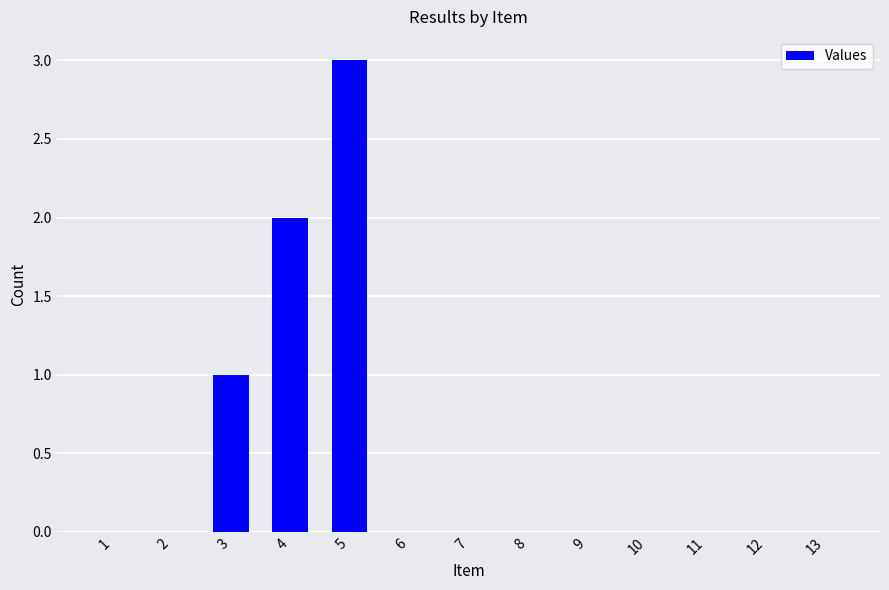

Are the bars horizontal?

No